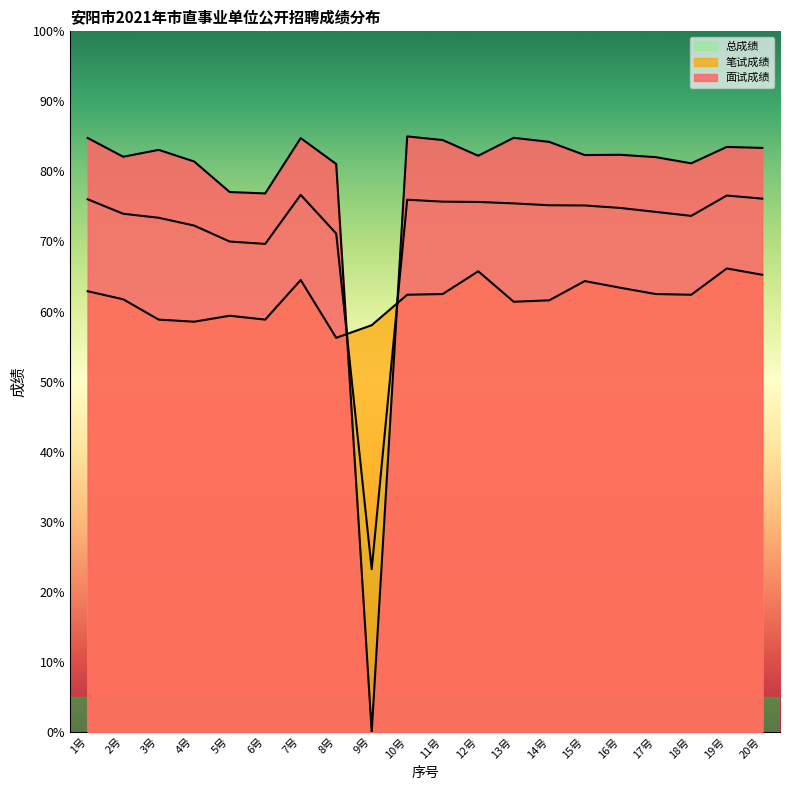

What is the value of the 面试成绩 point at the 20th from the left?

83.4